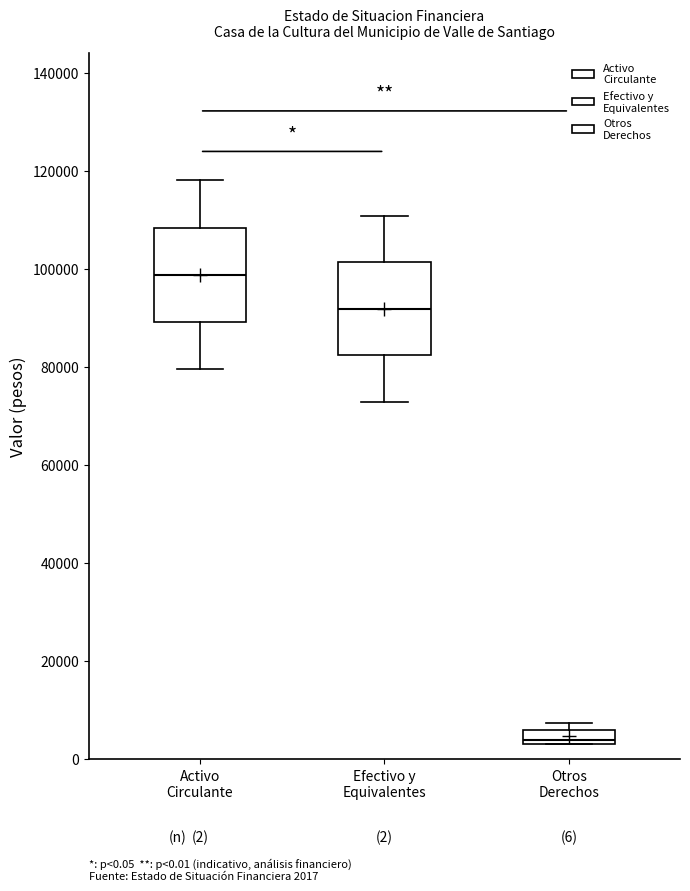

Which box has the highest median line?

Activo Circulante